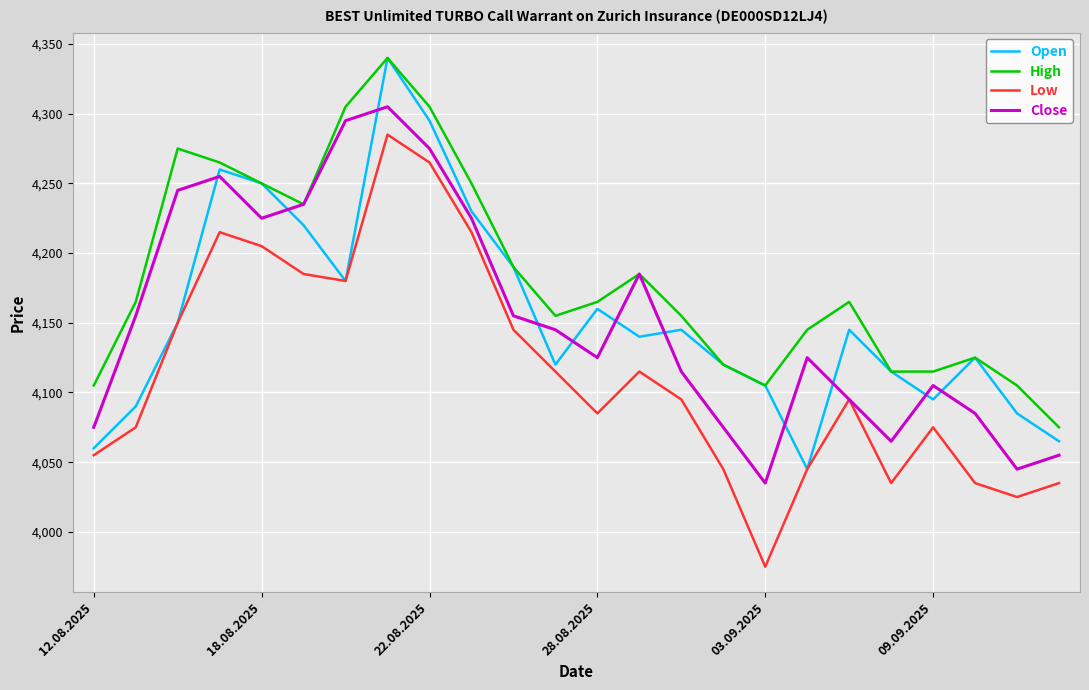

Does the chart have visible grid lines?

Yes